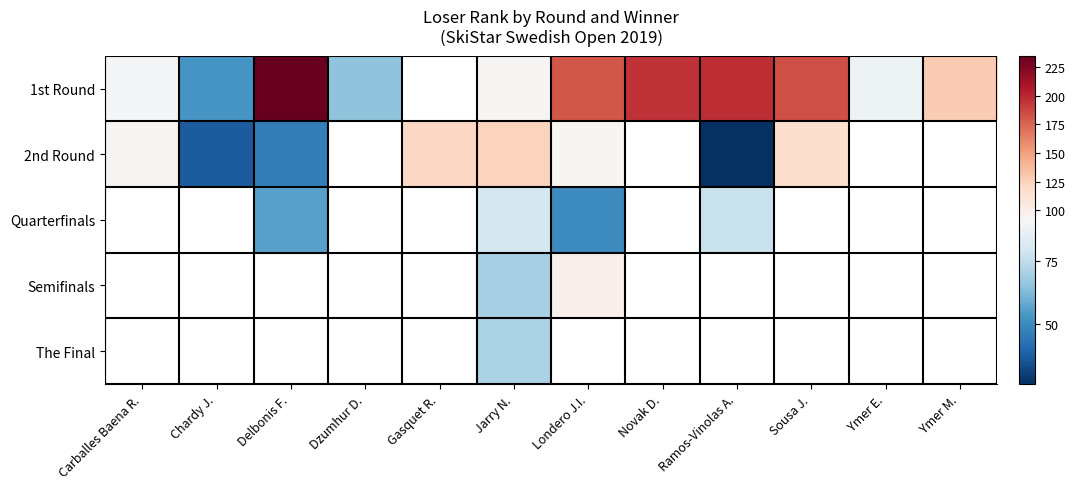

Which series has the largest range (max minus min)?

1st Round